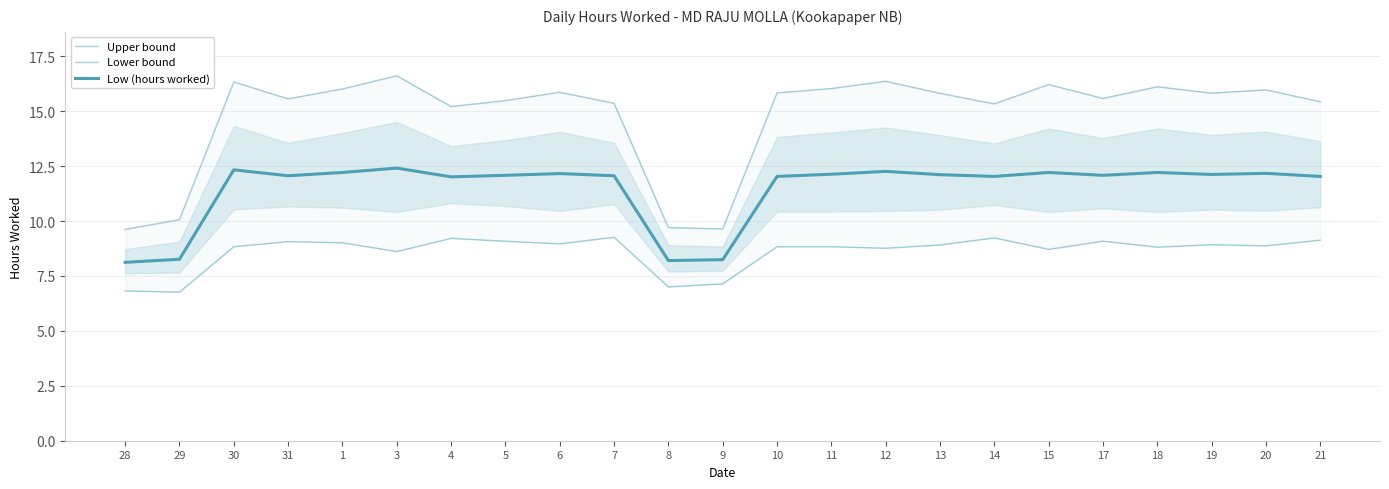

List the series in order of their overall mean, highest first.

Upper bound, Low (hours worked), Lower bound